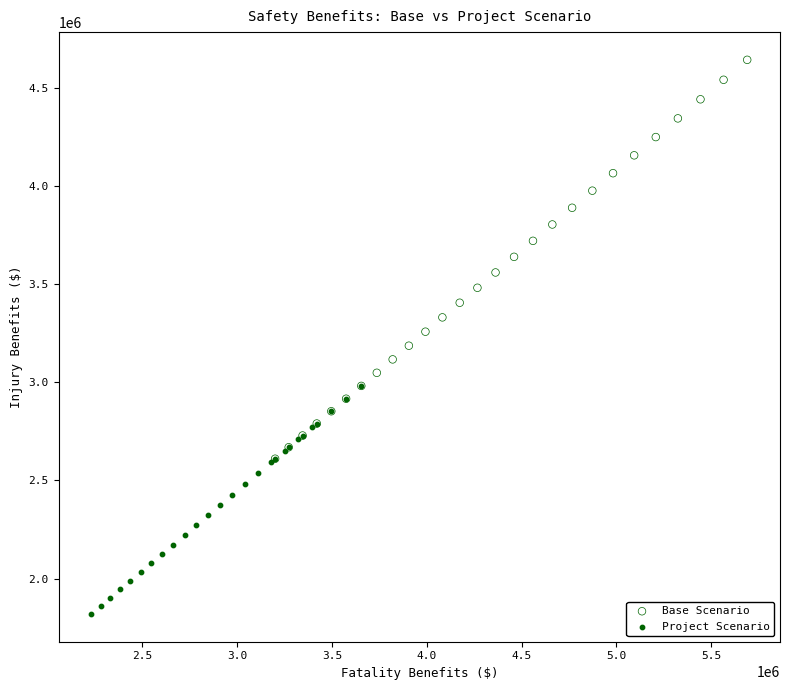

Which series contains the lowest Y value?

Project Scenario